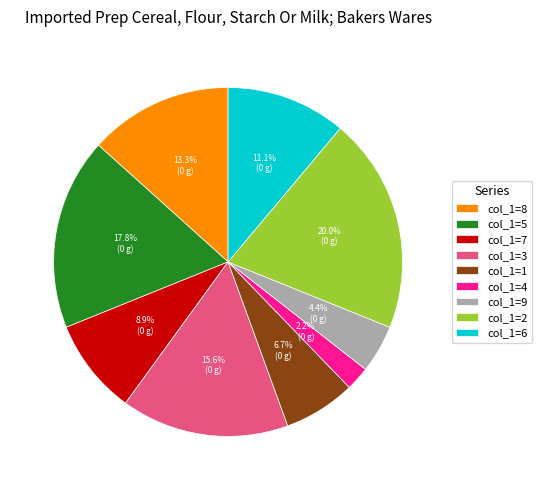

Which slice is the smallest?

col_1=4